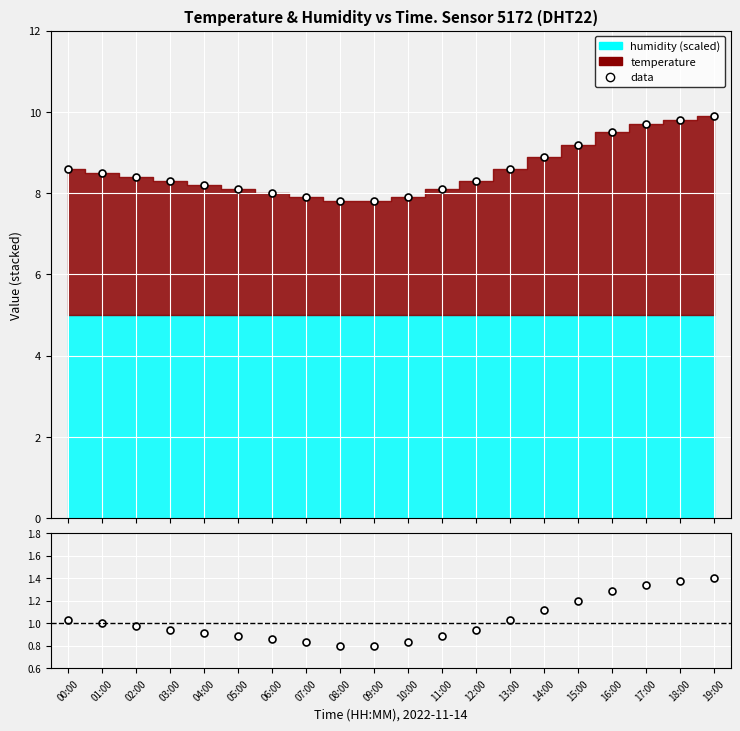

What is the difference between the maximum and minimum values in the data series?

2.1